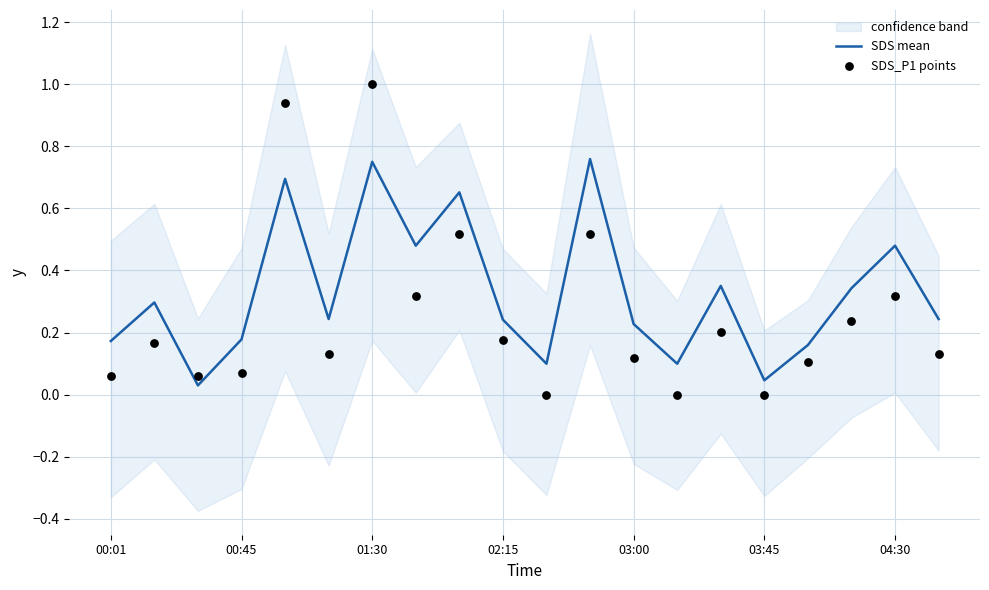

What are all the series names shown in the legend?

SDS mean, SDS_P1 points